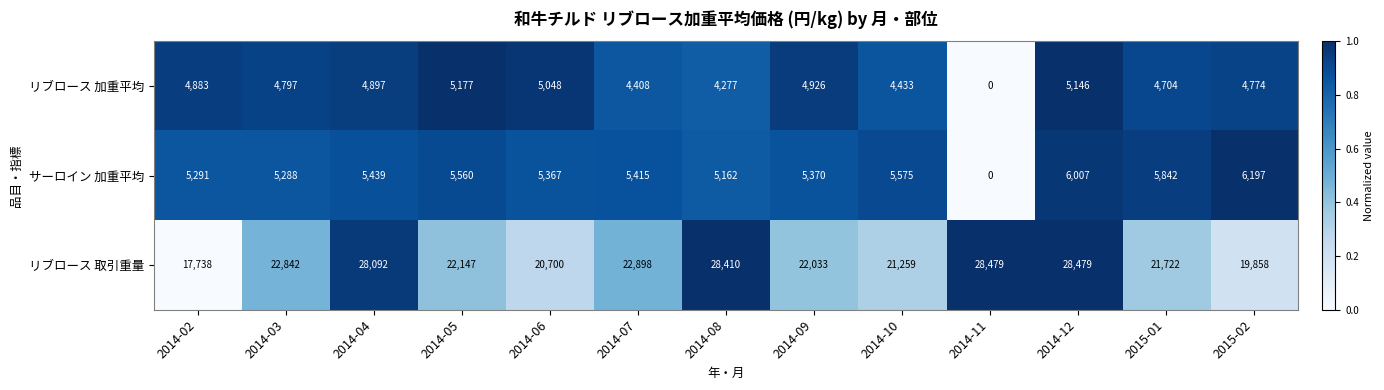

At which category is the sum across all series the highest?

2014-12